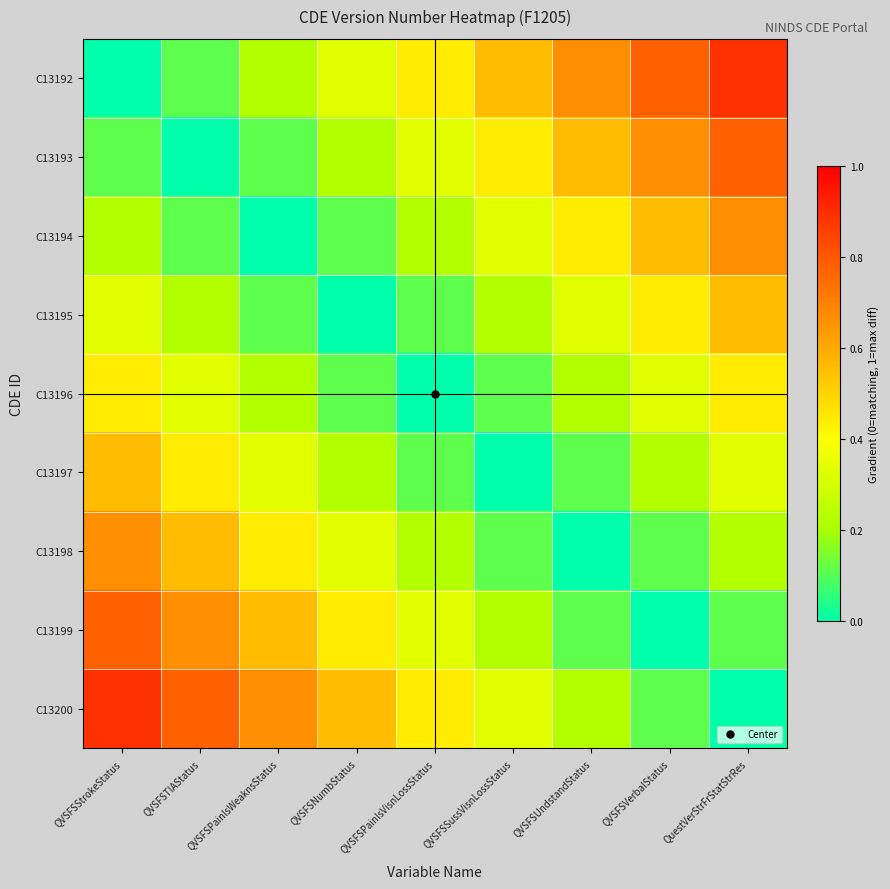

At how many categories does at least one series exceed 0?

9